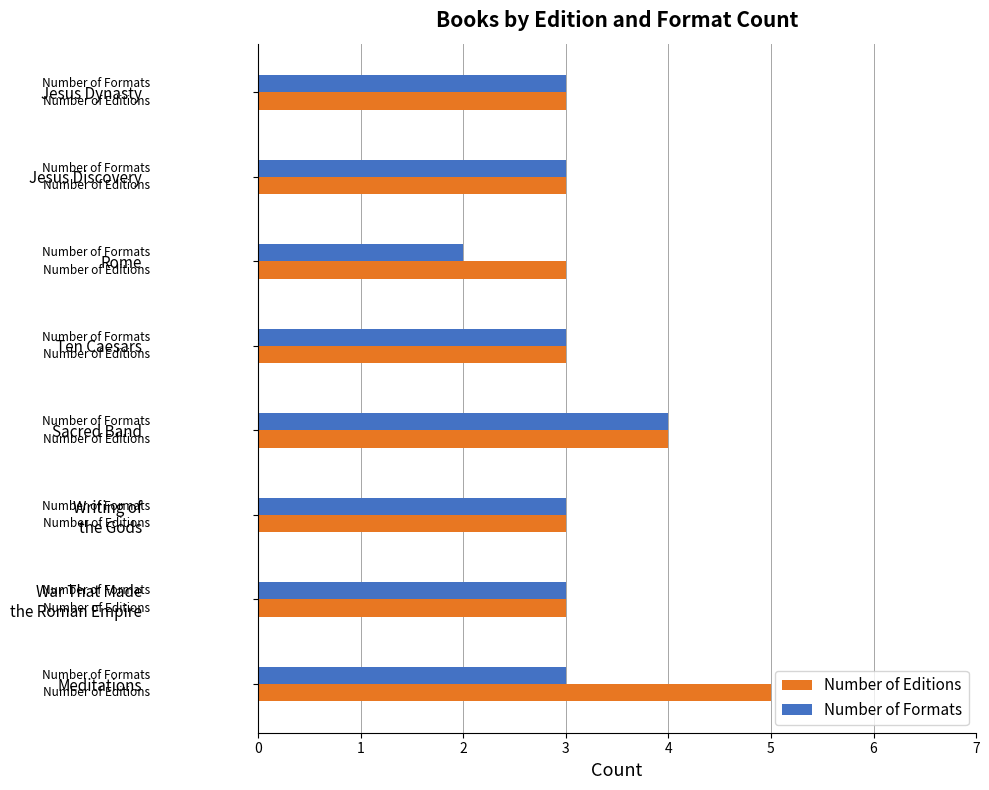

Which category has the highest value in the Number of Formats series?

Sacred Band